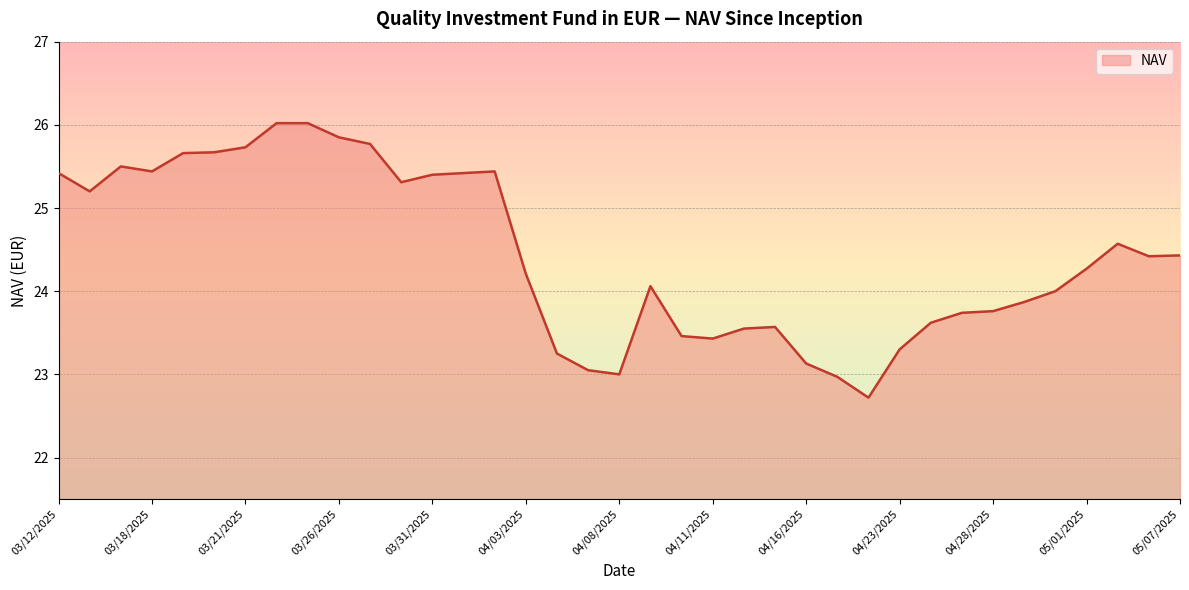

What is the smallest value displayed?

22.7